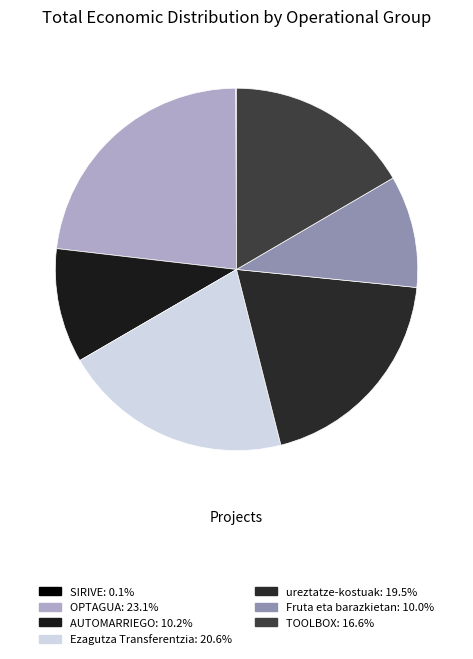

Count the number of slices in the pie.

7